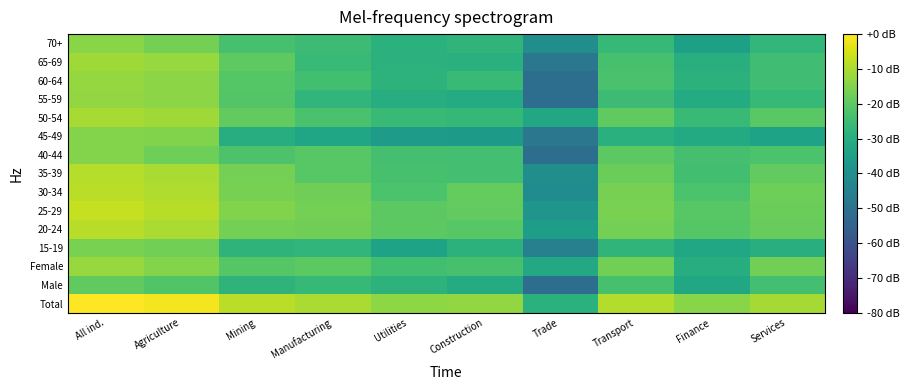

Rank the series at Trade from highest to lowest value.

Total, Female, 50-54, 20-24, 25-29, 35-39, 70+, 30-34, 15-19, 45-49, 65-69, Male, 40-44, 55-59, 60-64